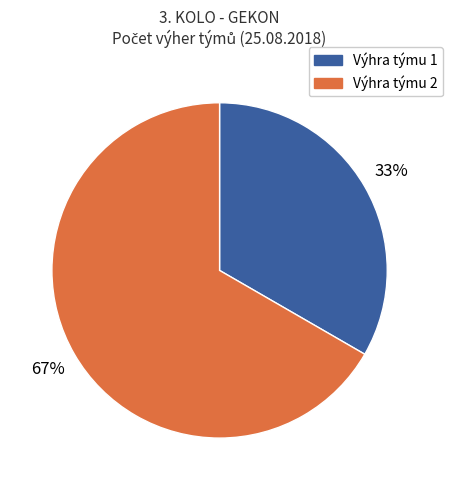

To the nearest percent, what is the average slice percentage?

50%